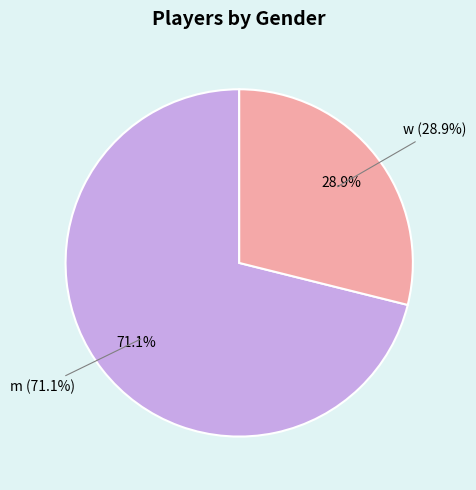

To the nearest percent, what is the combined percentage of m and w?

100%